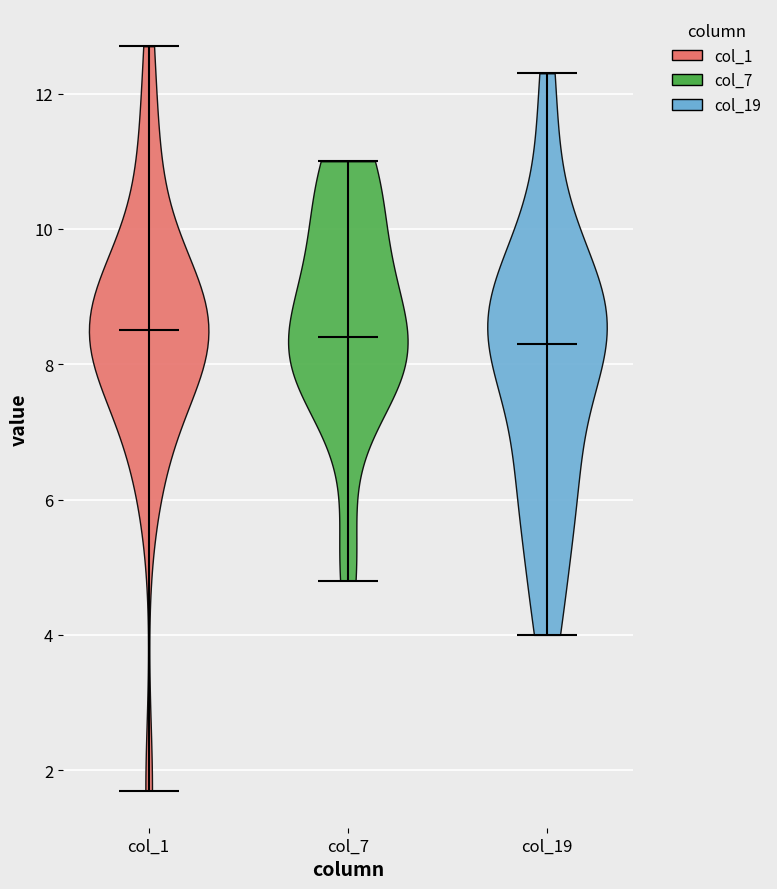

Reading left to right, read every violin against the y-axis: where its median line is, and the lowest and highest points it reaches. The values are not printed on the chart, so give them approximately, as read against the axis.

col_1: median line 8.6, lowest point 1.8, highest point 12.8
col_7: median line 8.4, lowest point 4.8, highest point 11.0
col_19: median line 8.4, lowest point 4.0, highest point 12.4